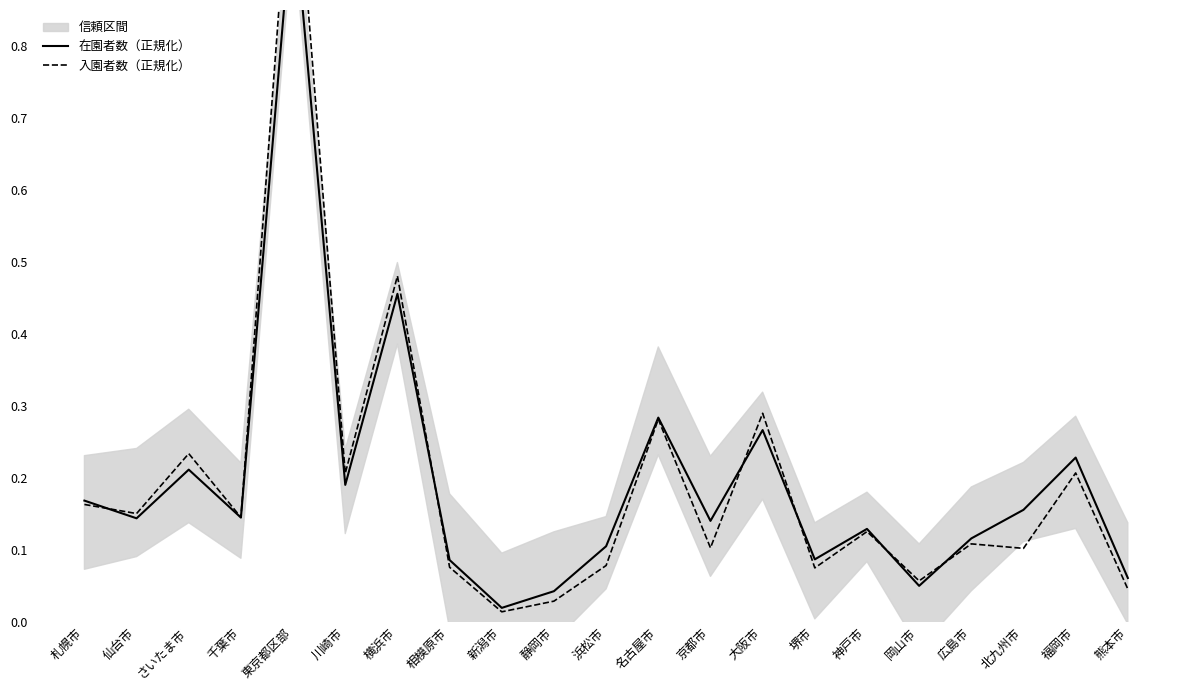

Which series ends up on top after the final intersection of 在園者数（正規化） and 入園者数（正規化）?

在園者数（正規化）